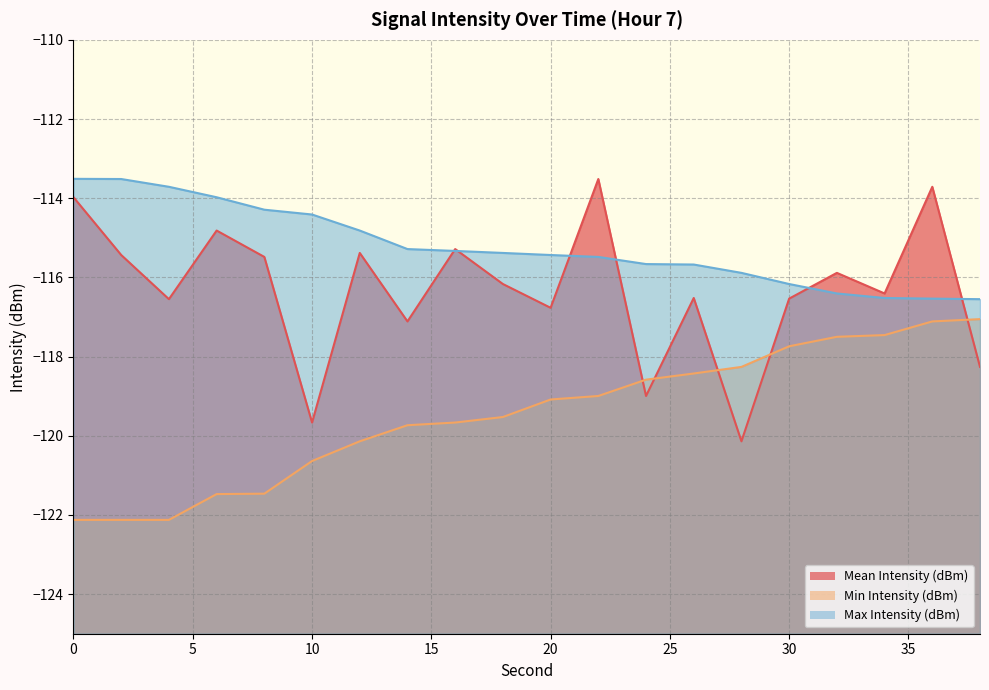

In Mean Intensity (dBm), how many points are higher than both neighbors (excluding endpoints)?

7